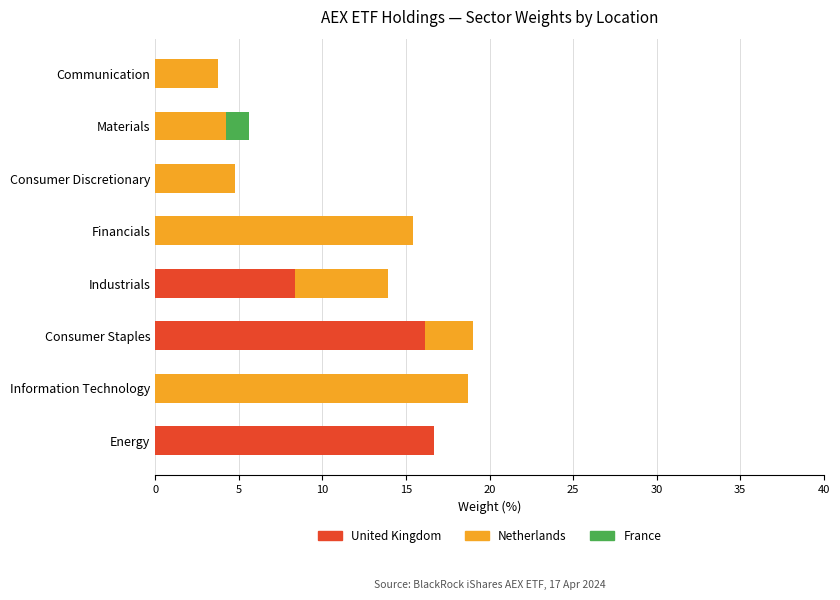

Is it true that United Kingdom equals 0.0 at Information Technology?

True